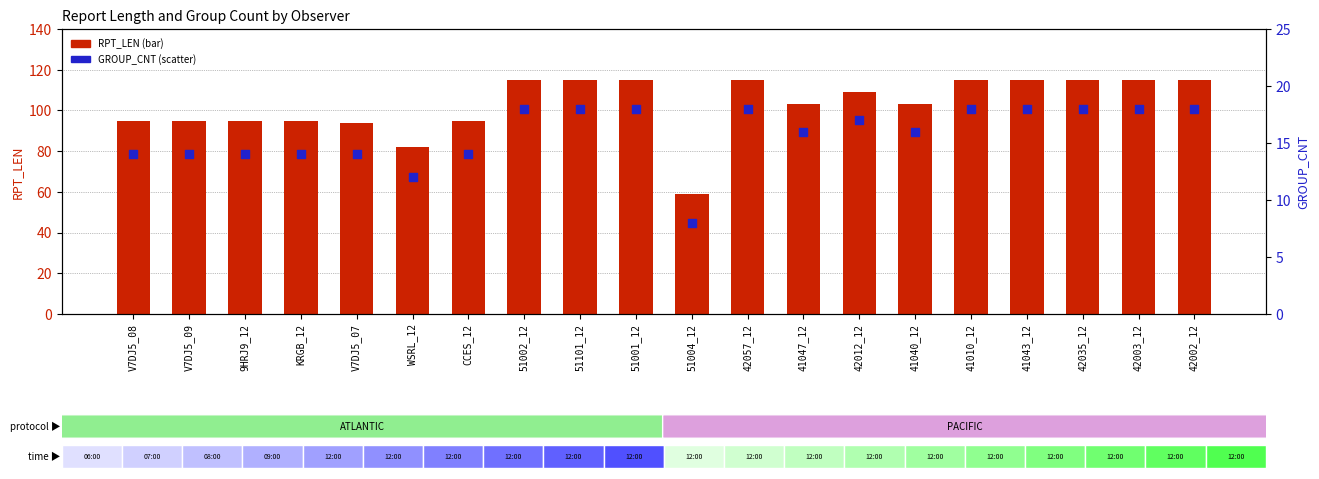

Which series has the largest total across all categories?

RPT_LEN